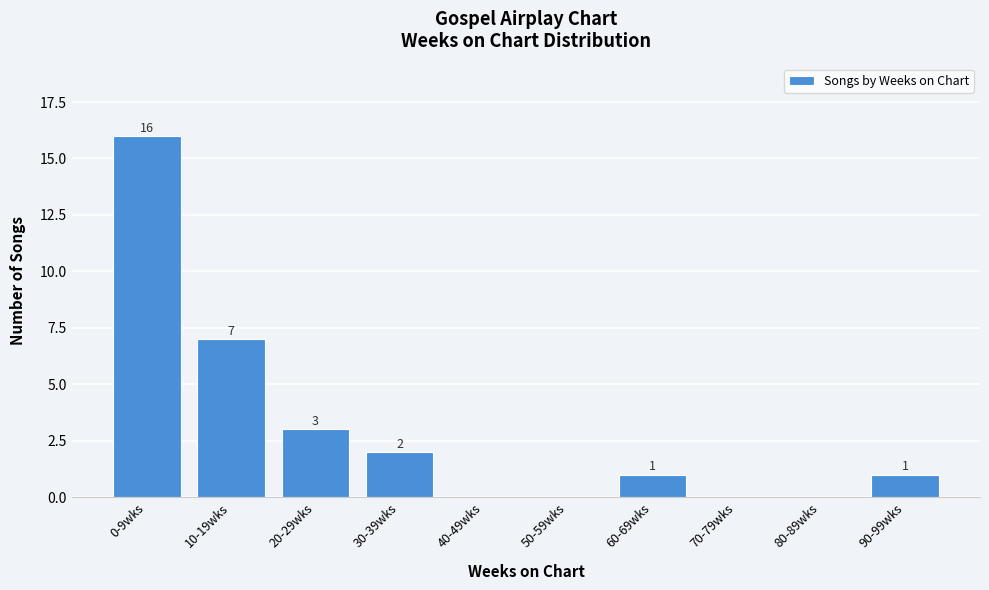

Reading left to right, extract all data points from this chart.

0-9wks=16	10-19wks=7	20-29wks=3	30-39wks=2	40-49wks=0	50-59wks=0	60-69wks=1	70-79wks=0	80-89wks=0	90-99wks=1